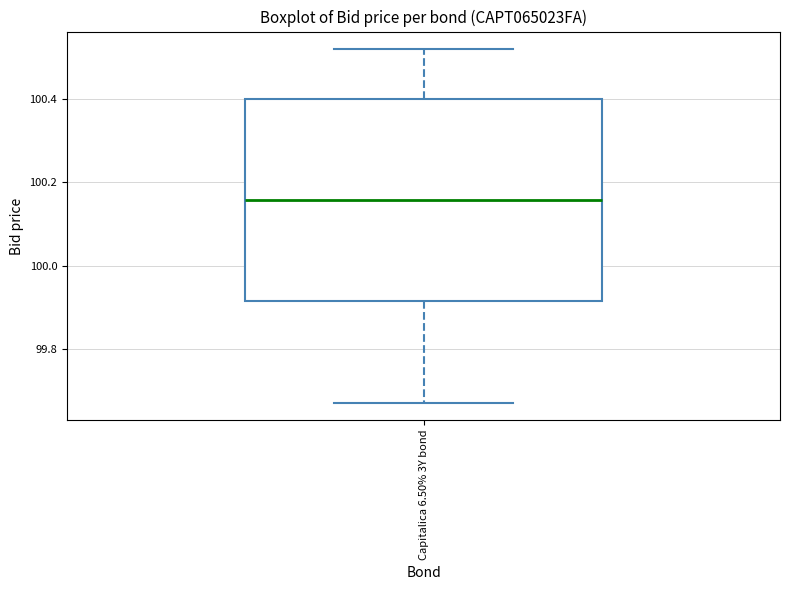

Read this box plot against the y-axis: the position of the median line, the range covered by the box, and the ends of both whiskers. The values are not printed on the chart, so give them approximately, as read against the axis.

median 100.16, box 99.92 to 100.40, whiskers 99.68 to 100.52